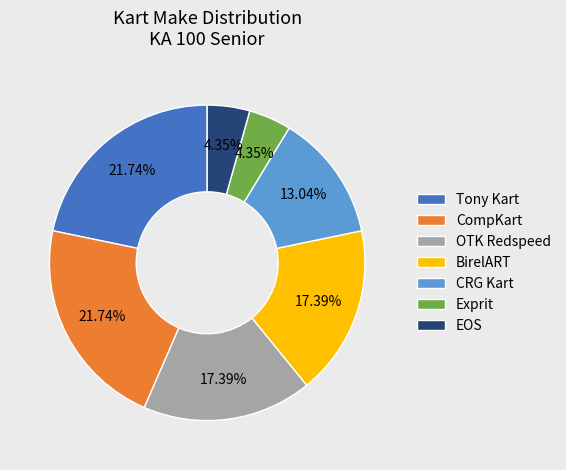

The CompKart slice represents 13% of the pie. True or false?

False